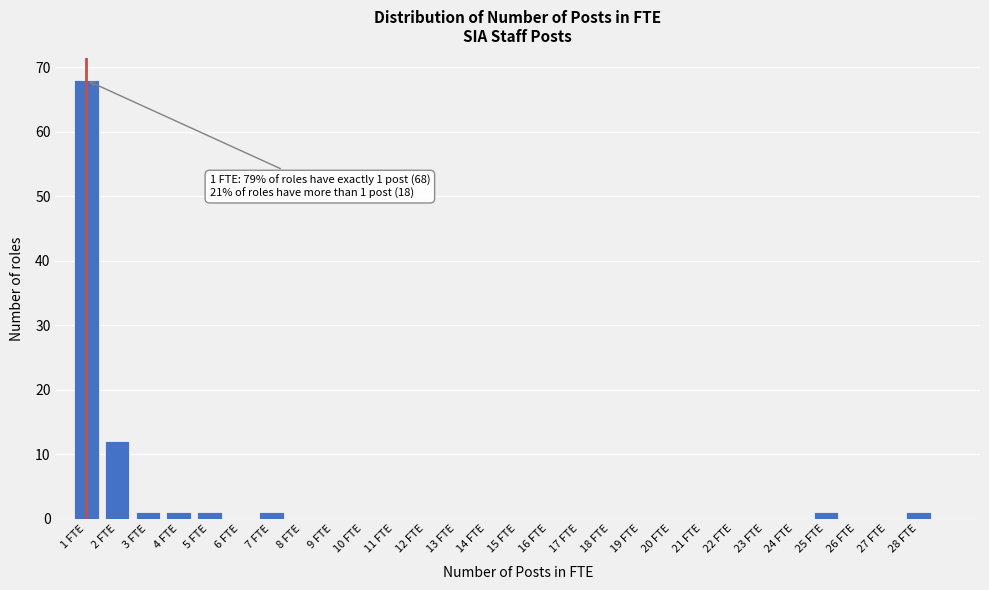

Over which range of the x-axis is the bar tallest?

0.5 to 1.5